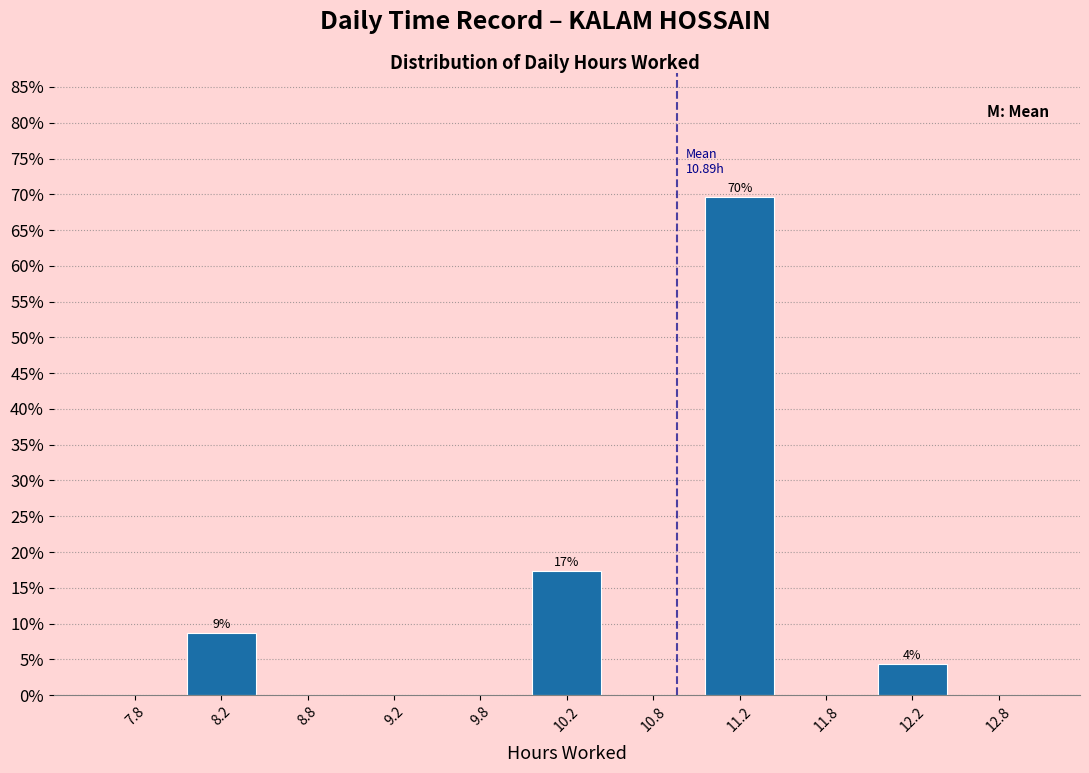

Over which range of the x-axis is the bar tallest?

11.0 to 11.5